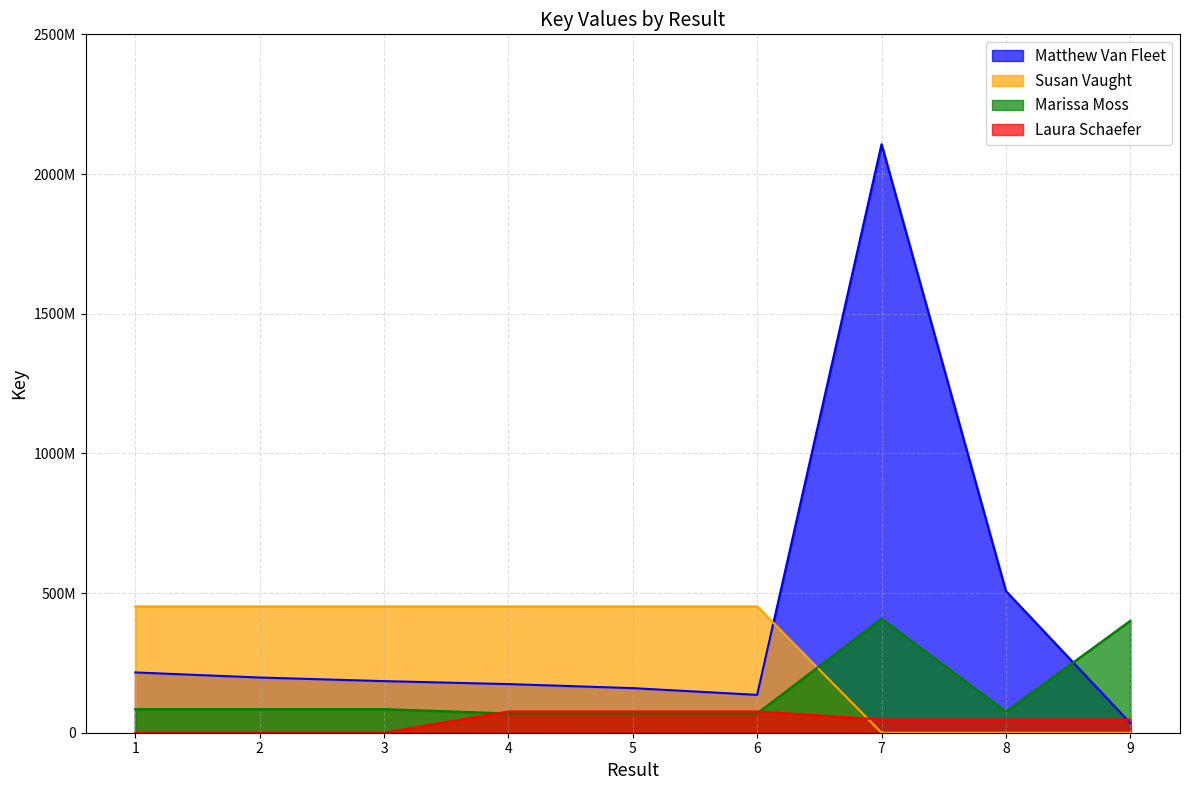

What value does the Laura Schaefer series have at 7, to the nearest 10?

47167060